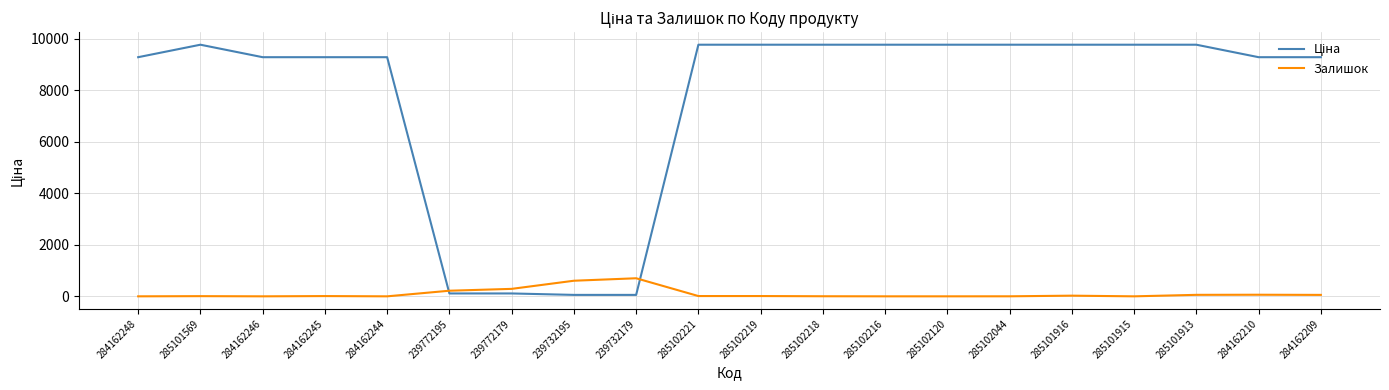

The value of Залишок at 239732179 is 702.0. True or false?

True